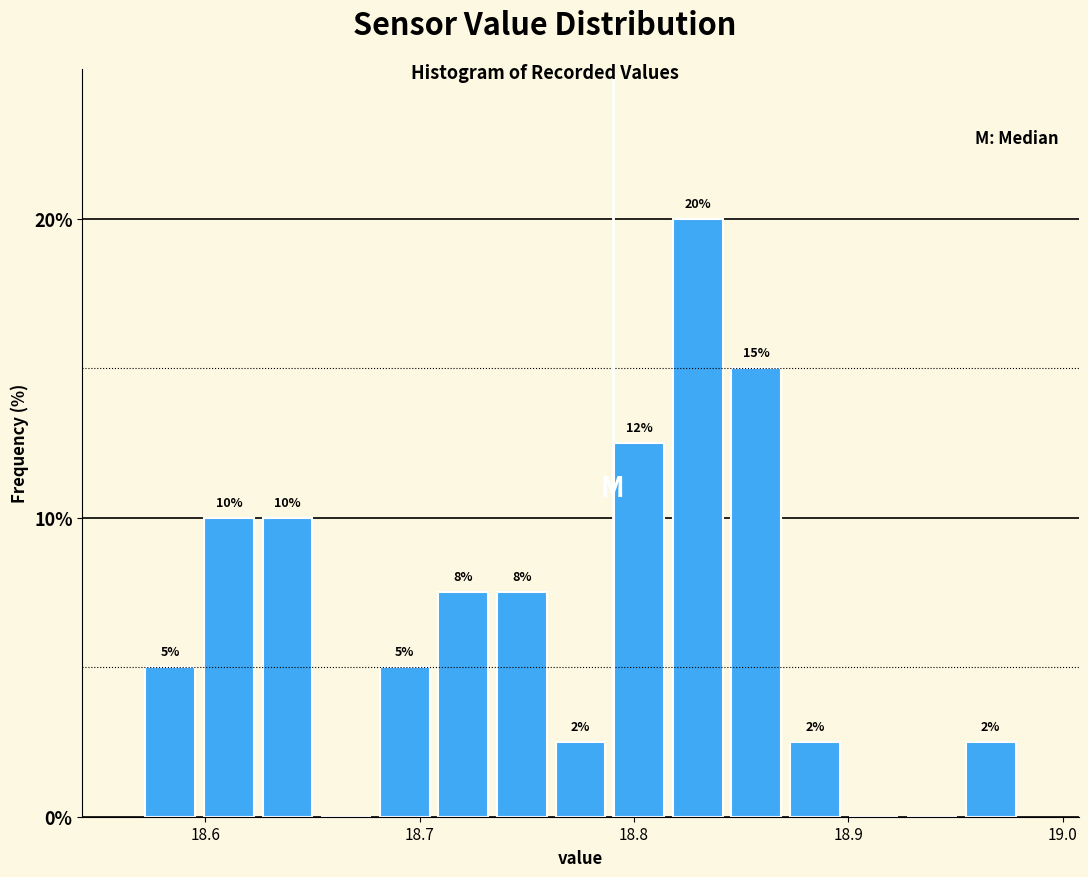

Read against the x-axis, roughly where is the centre of the tallest bar?

18.83